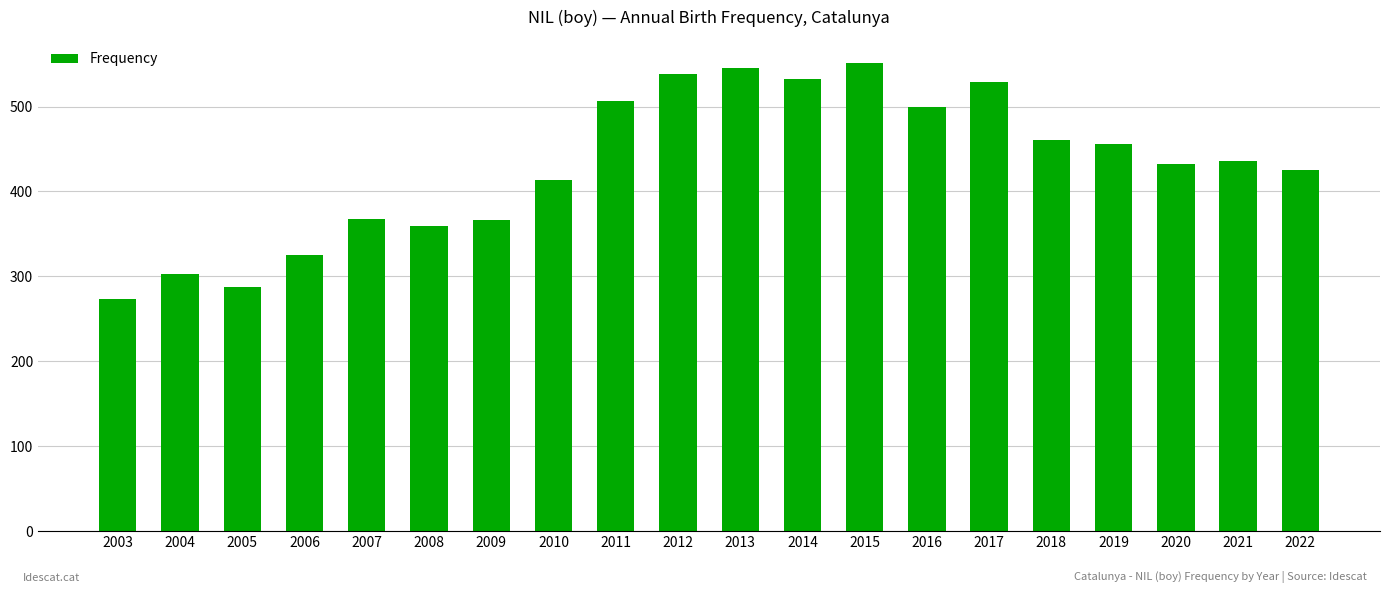

What is the change in value from 2003 to 2011?

+233